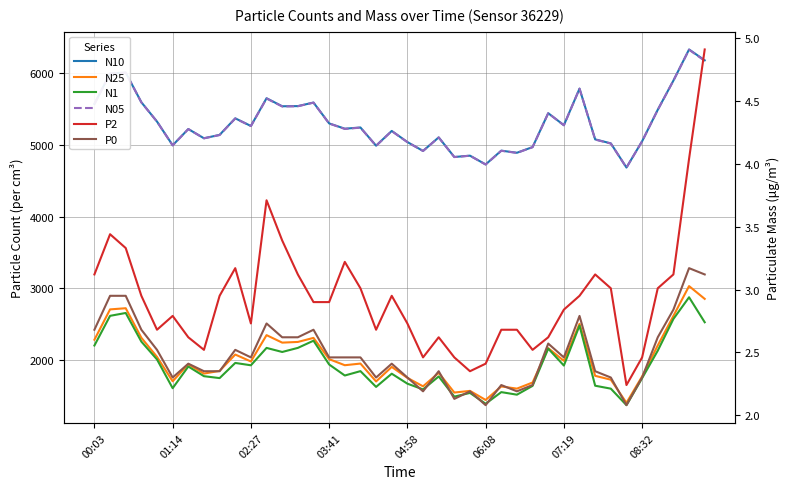

Where is N1 nearest to the value 2124?

36